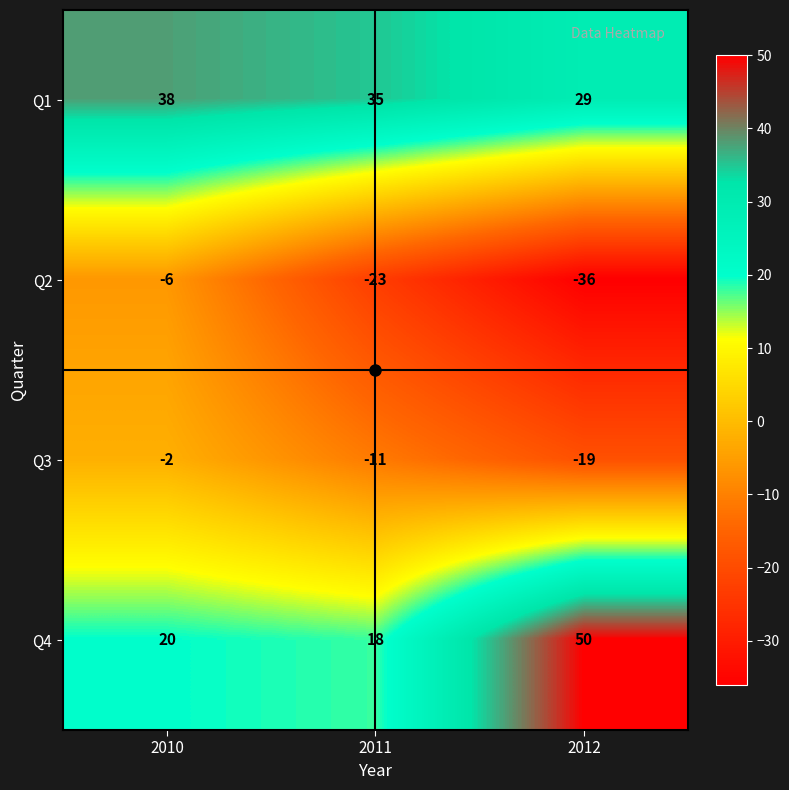

The value of Q1 at 2011 is 35. True or false?

True